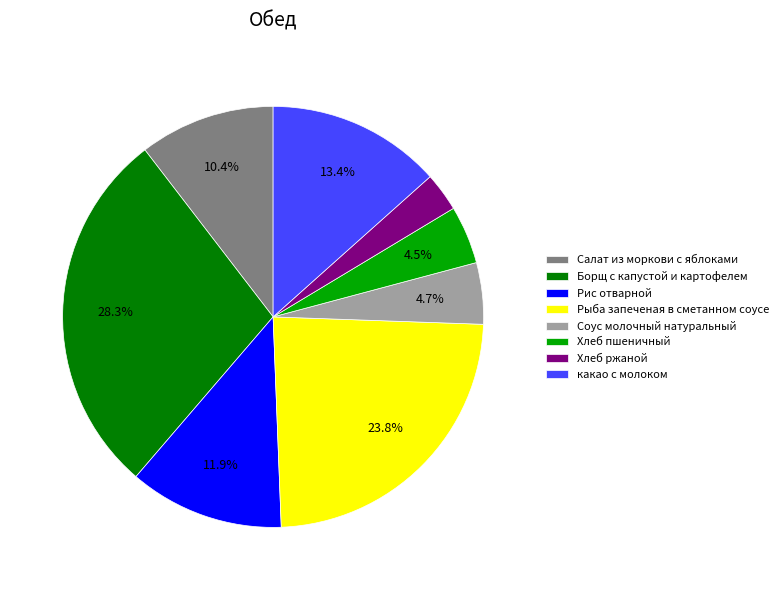

To the nearest percent, what is the difference between the Рис отварной and Хлеб ржаной slice percentages?

9%